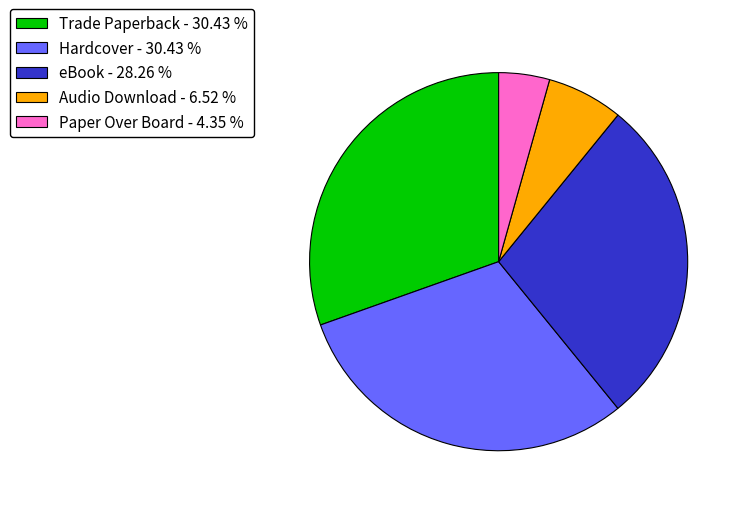

Approximately how many times larger is the value at Hardcover - 30.43 % compared to Audio Download - 6.52 %?

4.7